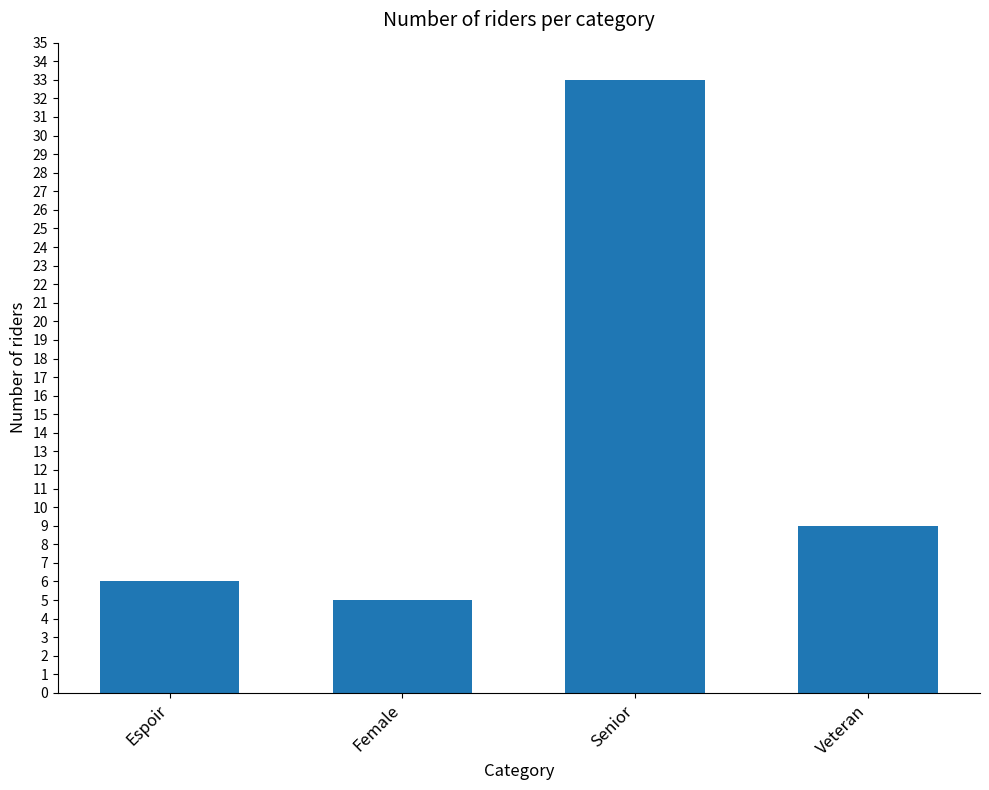

What is the sum of the values at Female and Espoir?

11